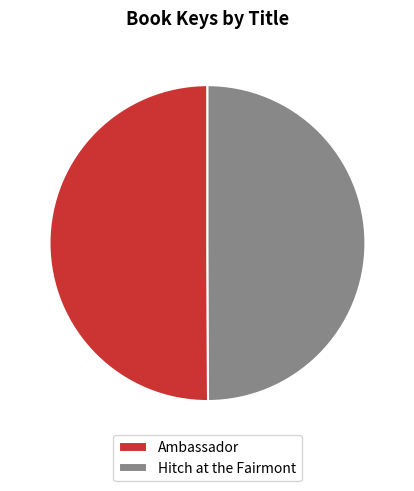

Approximately how many times larger is the value at Hitch at the Fairmont compared to Ambassador?

1.0